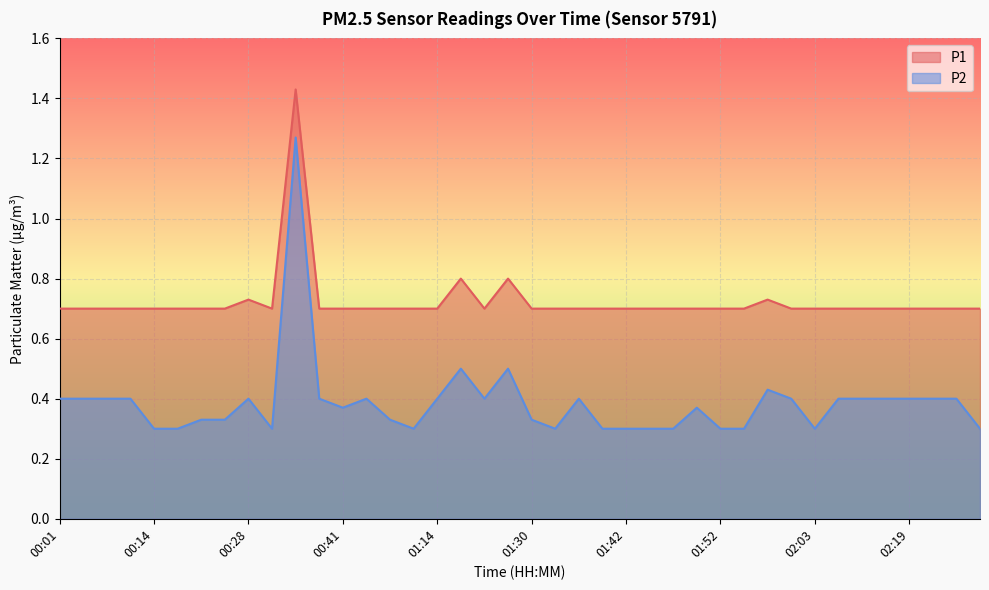

At how many categories does at least one series exceed 0?

40